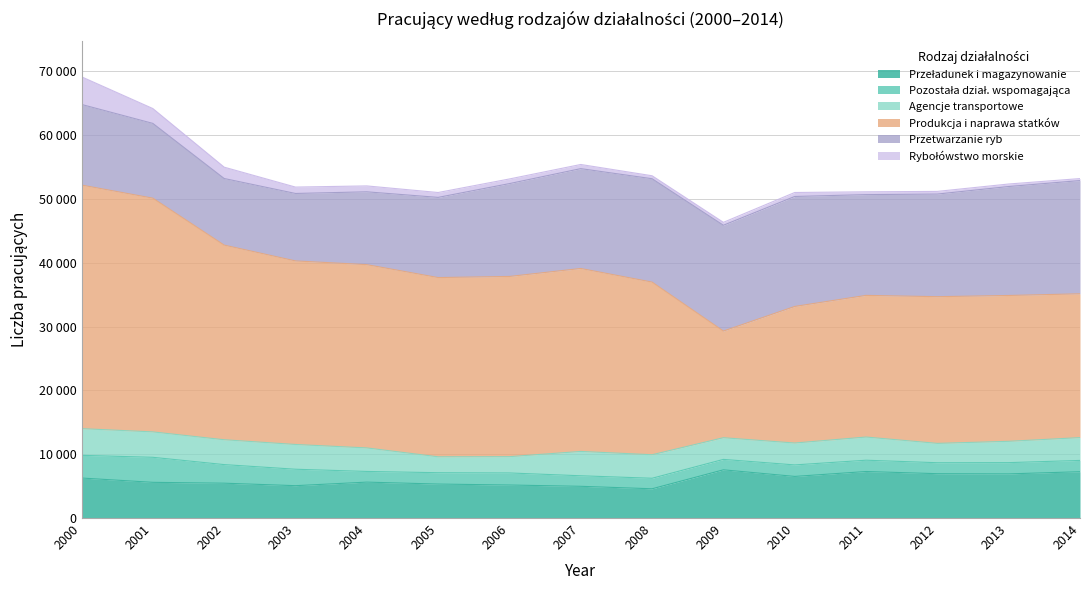

What are all the series names shown in the legend?

Przeładunek i magazynowanie, Pozostała dział. wspomagająca, Agencje transportowe, Produkcja i naprawa statków, Przetwarzanie ryb, Rybołówstwo morskie